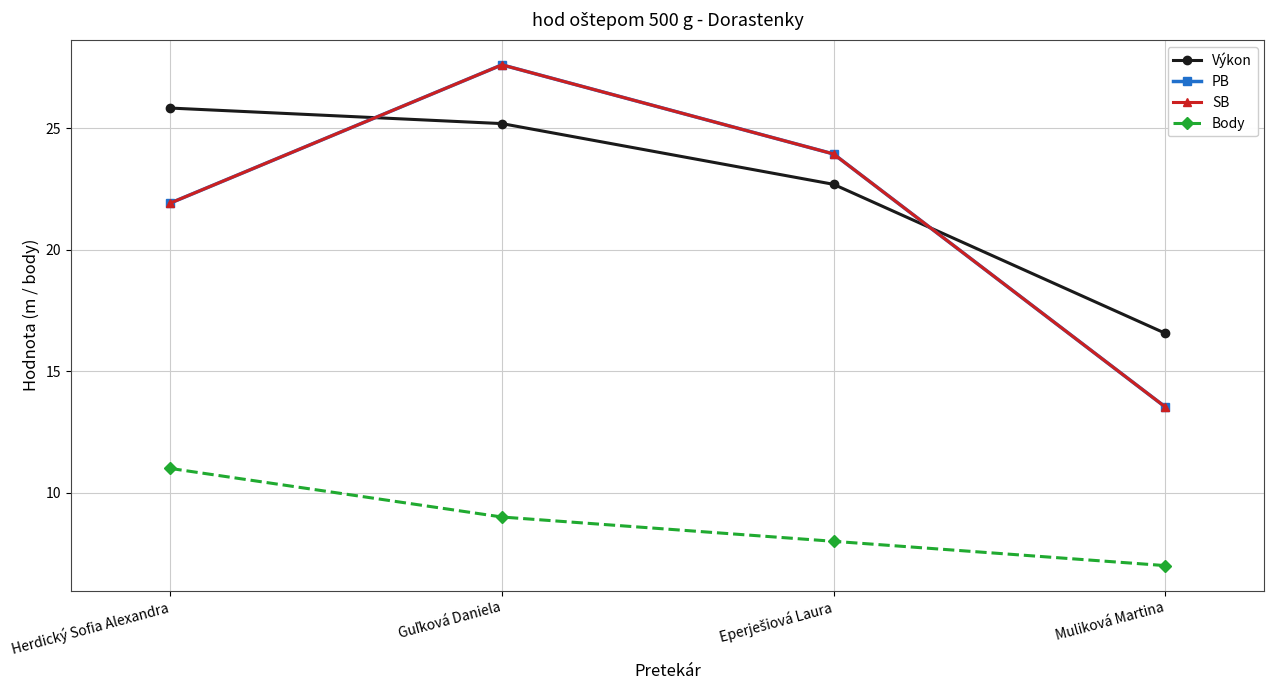

Which series changed the most between Guľková Daniela and Muliková Martina?

PB